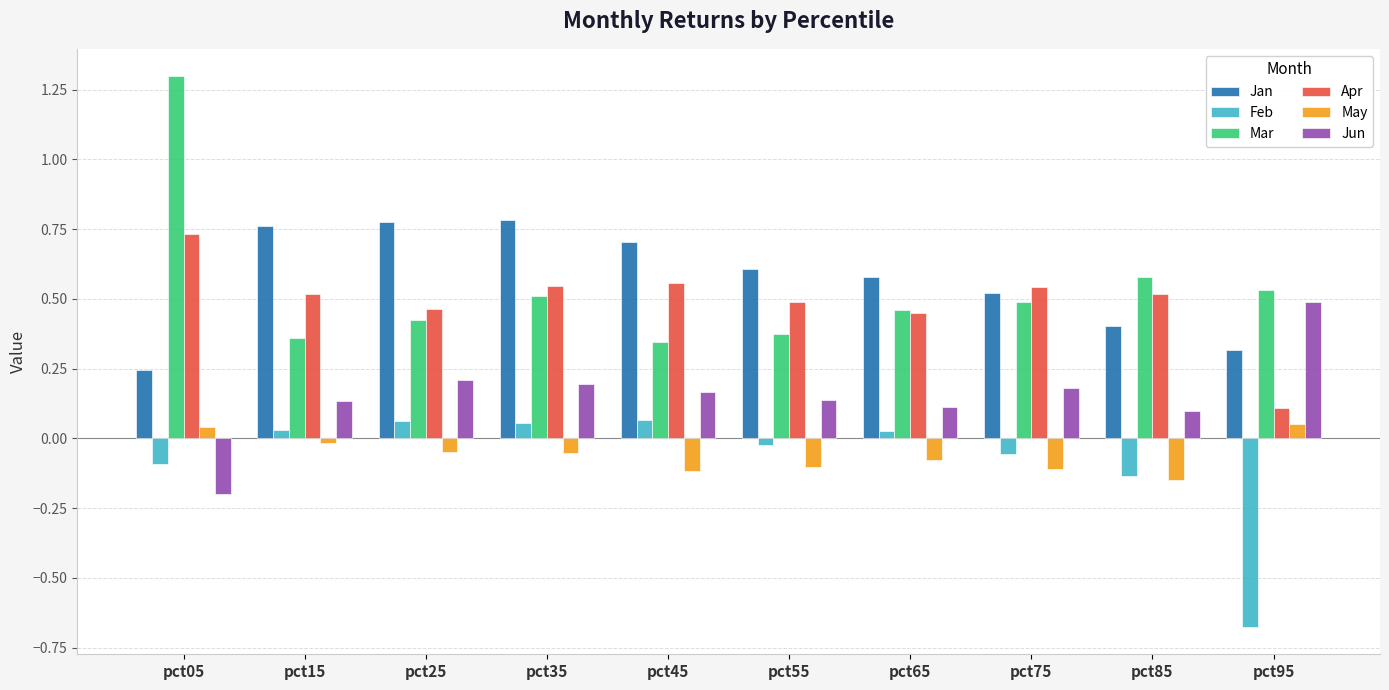

What is the greatest value displayed?

1.3